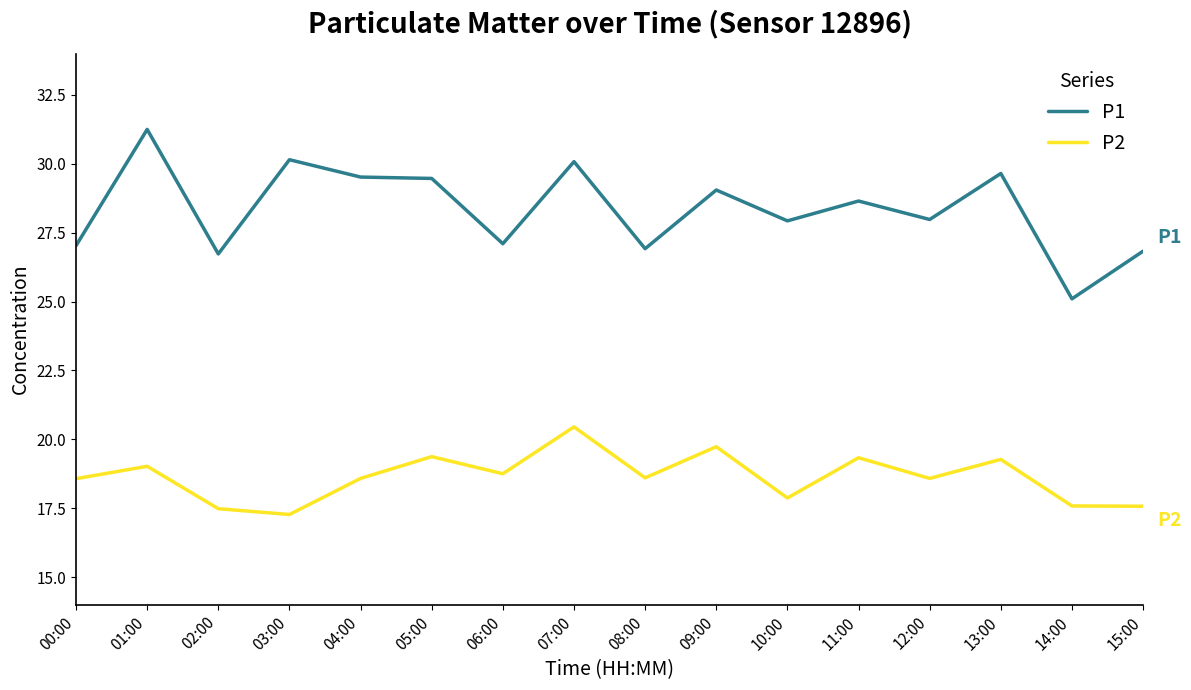

Between 07:00 and 11:00, which series saw the biggest shift?

P1